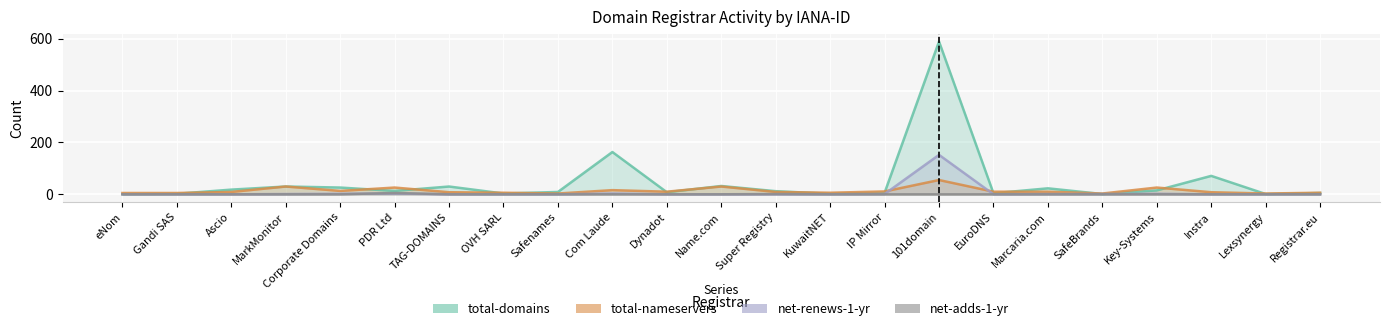

What is the sum of the total-nameservers values at IP Mirror and Gandi SAS?

16